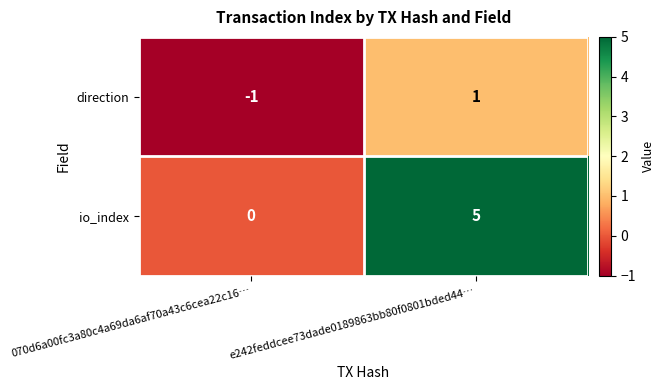

List the series in order of their overall mean, lowest first.

direction, io_index